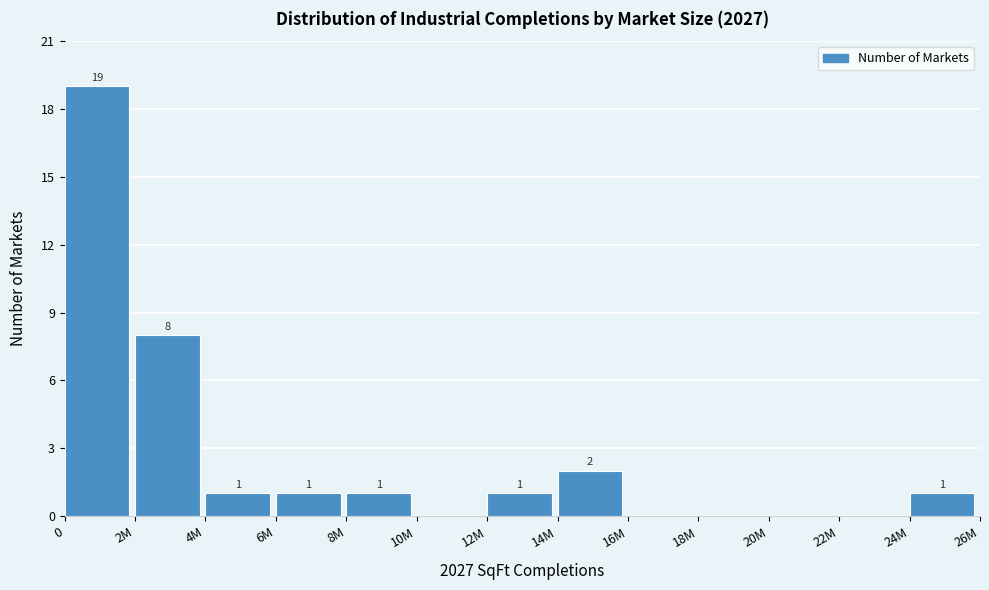

Reading left to right, transcribe all the data shown in this chart.

0=19	2M=8	4M=1	6M=1	8M=1	10M=0	12M=1	14M=2	16M=0	18M=0	20M=0	22M=0	24M=1